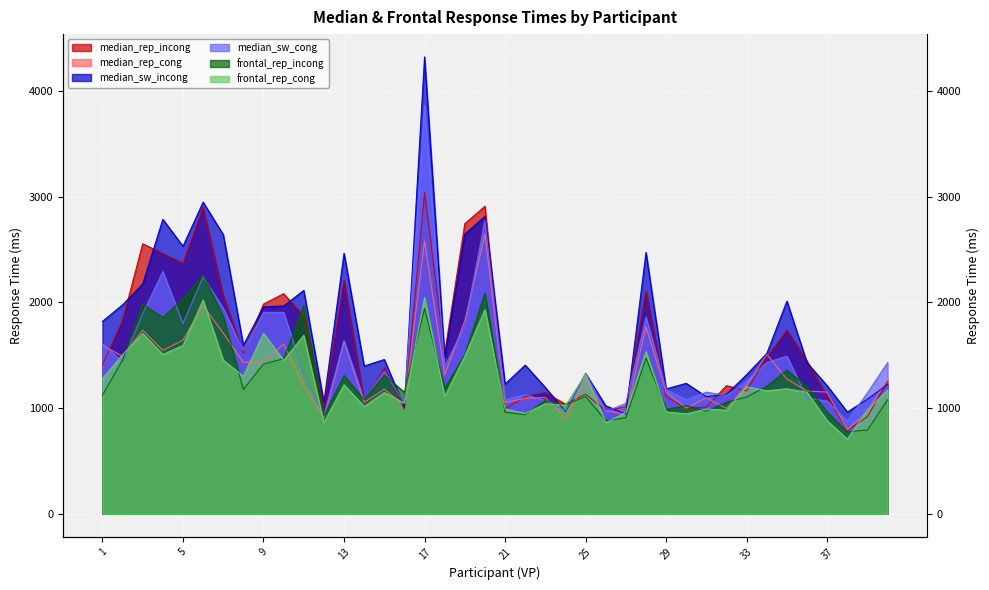

After their last crossing, which series has the higher values: median_rep_incong or median_rep_cong?

median_rep_cong